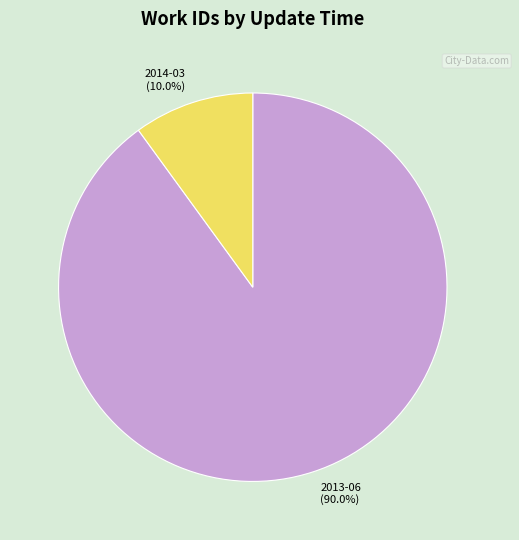

Which category has the smallest portion of the pie?

2014-03